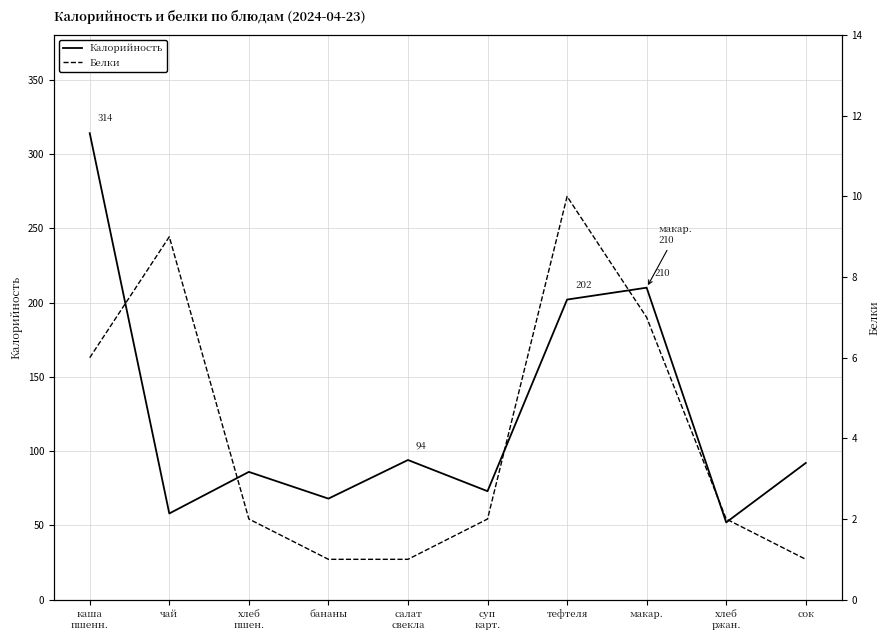

What is the sum of the Белки values at каша
пшенн. and бананы?

7